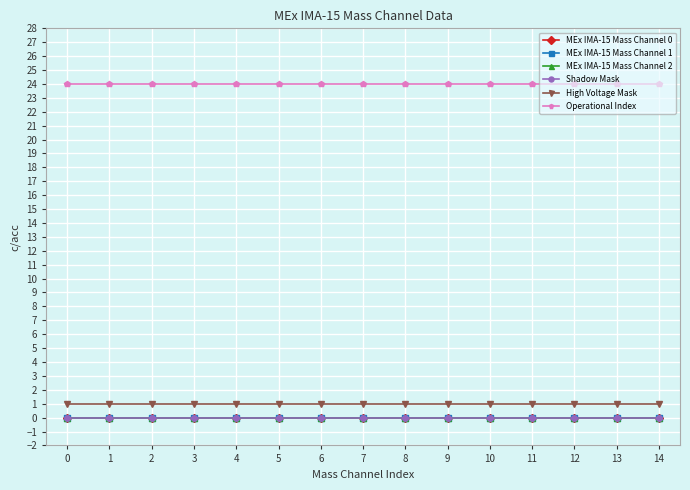

Reading left to right, list all the values displayed in this chart.

MEx IMA-15 Mass Channel 0: 0=0	1=0	2=0	3=0	4=0	5=0	6=0	7=0	8=0	9=0	10=0	11=0	12=0	13=0	14=0
MEx IMA-15 Mass Channel 1: 0=0	1=0	2=0	3=0	4=0	5=0	6=0	7=0	8=0	9=0	10=0	11=0	12=0	13=0	14=0
MEx IMA-15 Mass Channel 2: 0=0	1=0	2=0	3=0	4=0	5=0	6=0	7=0	8=0	9=0	10=0	11=0	12=0	13=0	14=0
Shadow Mask: 0=0	1=0	2=0	3=0	4=0	5=0	6=0	7=0	8=0	9=0	10=0	11=0	12=0	13=0	14=0
High Voltage Mask: 0=1	1=1	2=1	3=1	4=1	5=1	6=1	7=1	8=1	9=1	10=1	11=1	12=1	13=1	14=1
Operational Index: 0=24	1=24	2=24	3=24	4=24	5=24	6=24	7=24	8=24	9=24	10=24	11=24	12=24	13=24	14=24